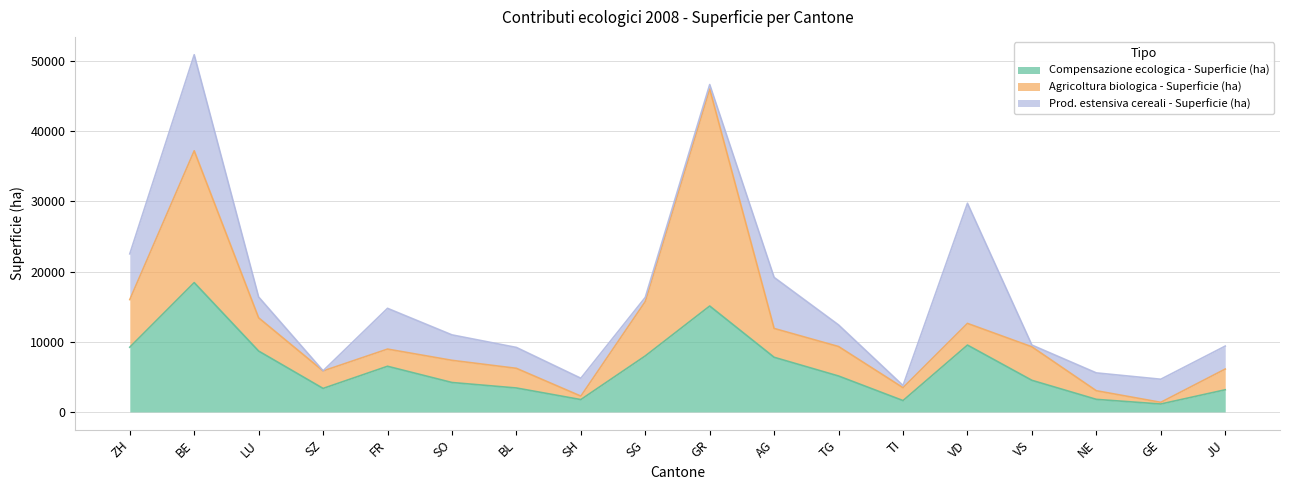

True or false: Agricoltura biologica - Superficie (ha) has a value of 494.3 at SH.

True